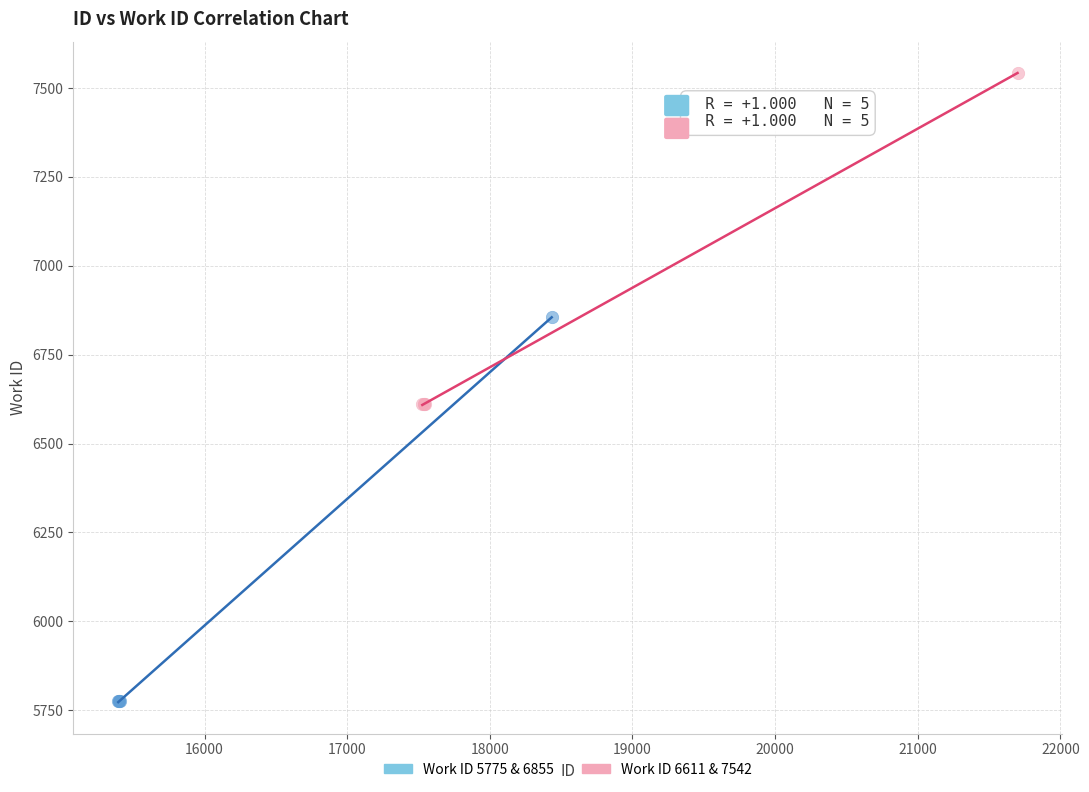

What are all the series names shown in the legend?

Work ID 5775 & 6855, Work ID 6611 & 7542